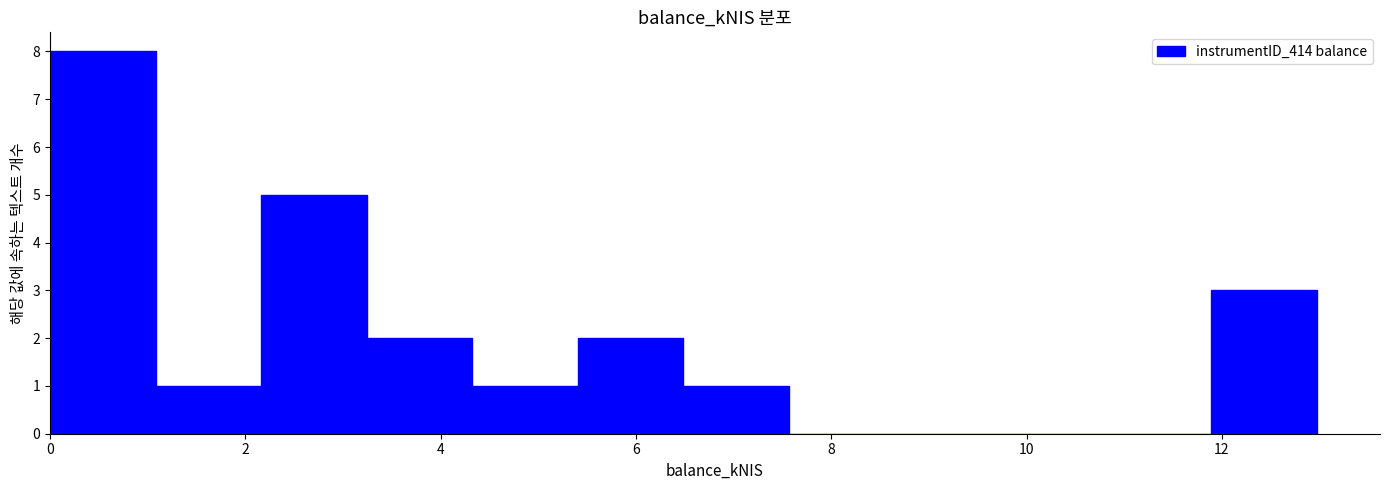

Reading left to right, transcribe this chart: for each bar, give the range it covers on the x-axis and its height. Neither the bar edges nor the heights are printed on the chart, so give them approximately, as read against the axes.

0.0 to 1.0: 8
1.0 to 2.2: 1
2.2 to 3.2: 5
3.2 to 4.4: 2
4.4 to 5.4: 1
5.4 to 6.4: 2
6.4 to 7.6: 1
7.6 to 8.6: 0
8.6 to 9.8: 0
9.8 to 10.8: 0
10.8 to 11.8: 0
11.8 to 13.0: 3